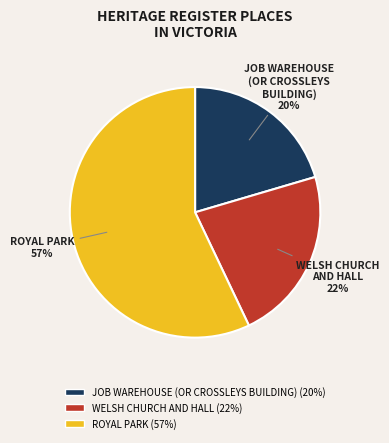

Is the sum of ROYAL PARK and WELSH CHURCH AND HALL greater than half?

Yes